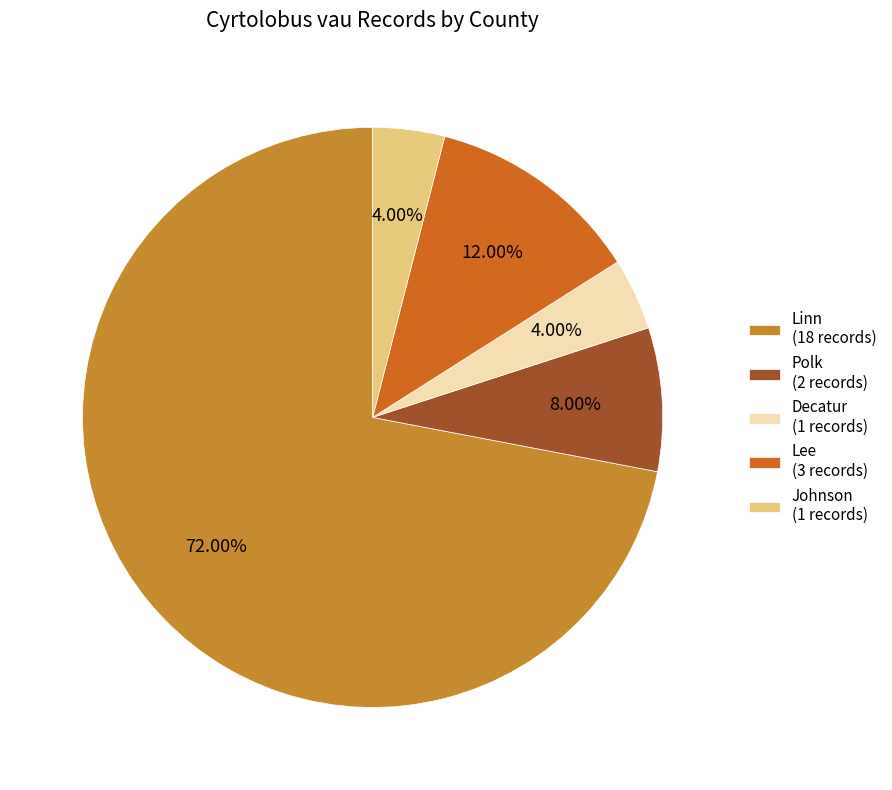

Is it true that Polk is 15% of the pie?

False